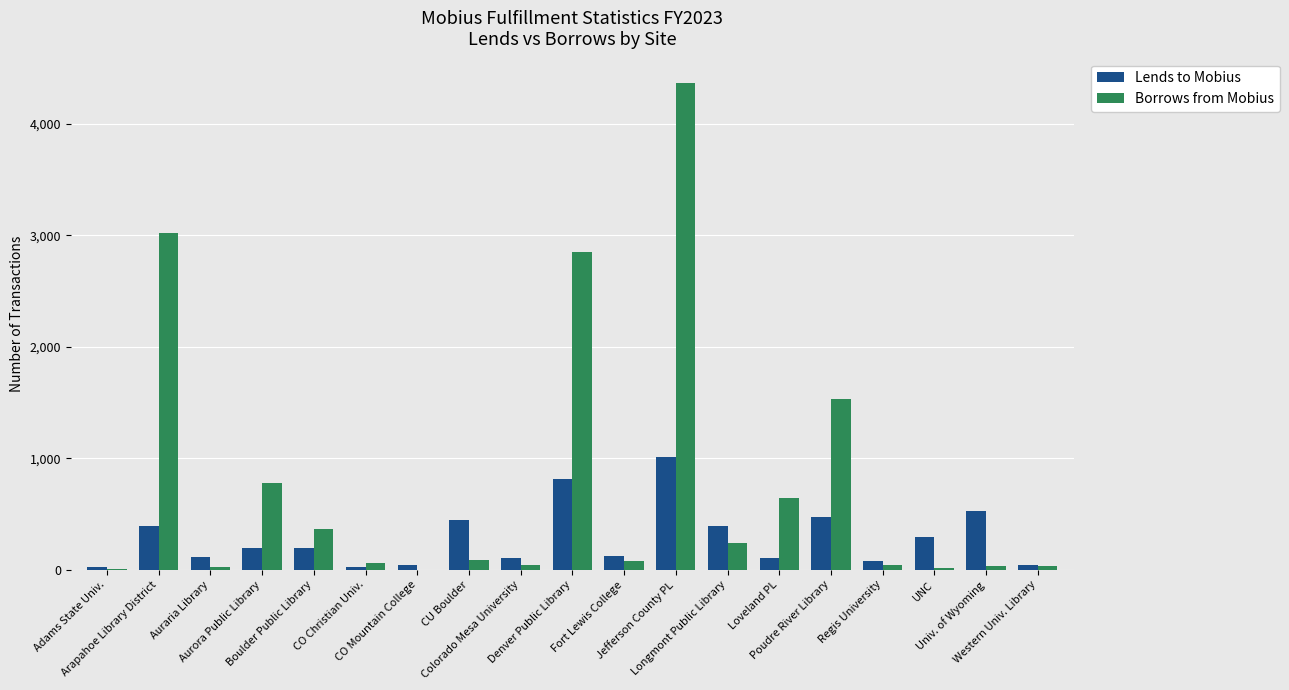

How many distinct data groups are displayed?

2